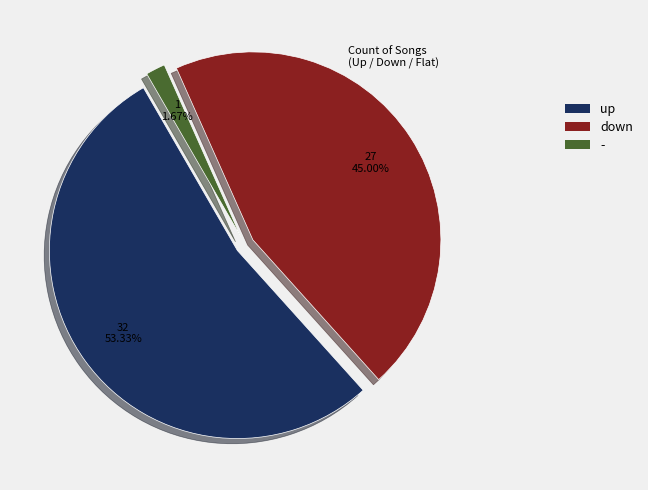

The up slice represents 53% of the pie. True or false?

True